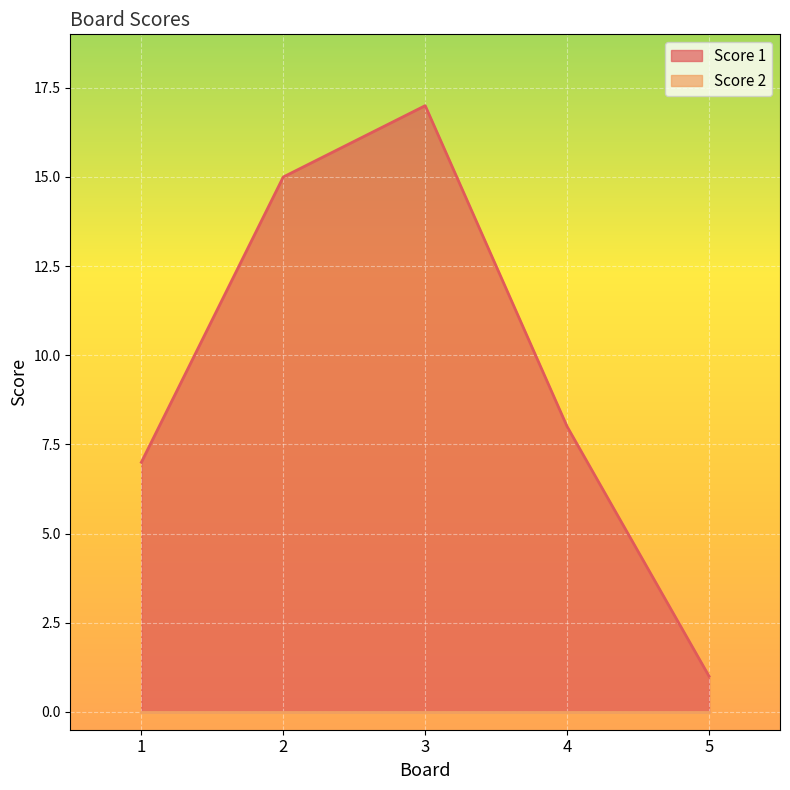

The chart shows a value of 2 at 5. True or false?

False